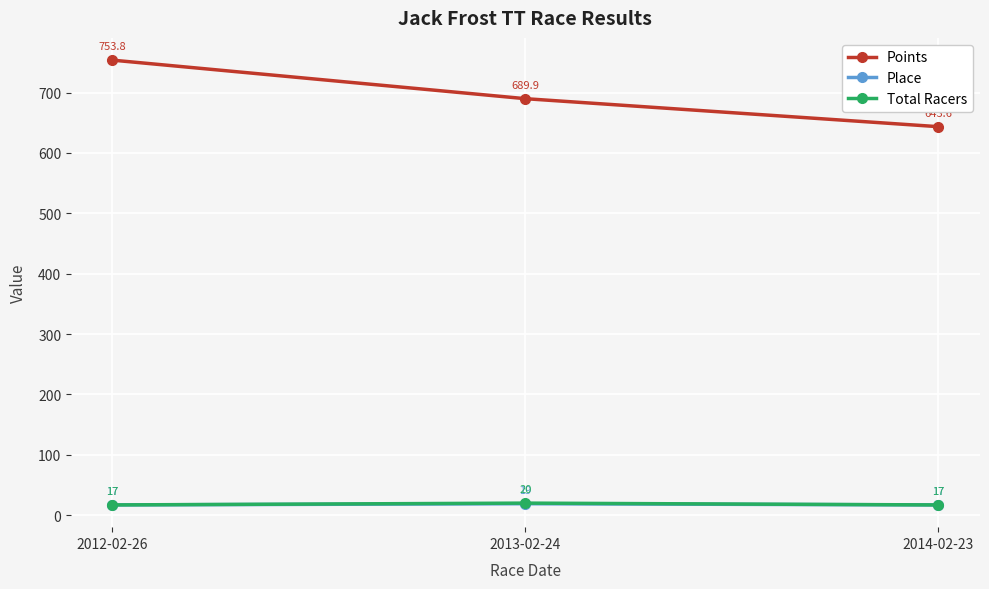

What is the maximum value shown in the chart?

753.8